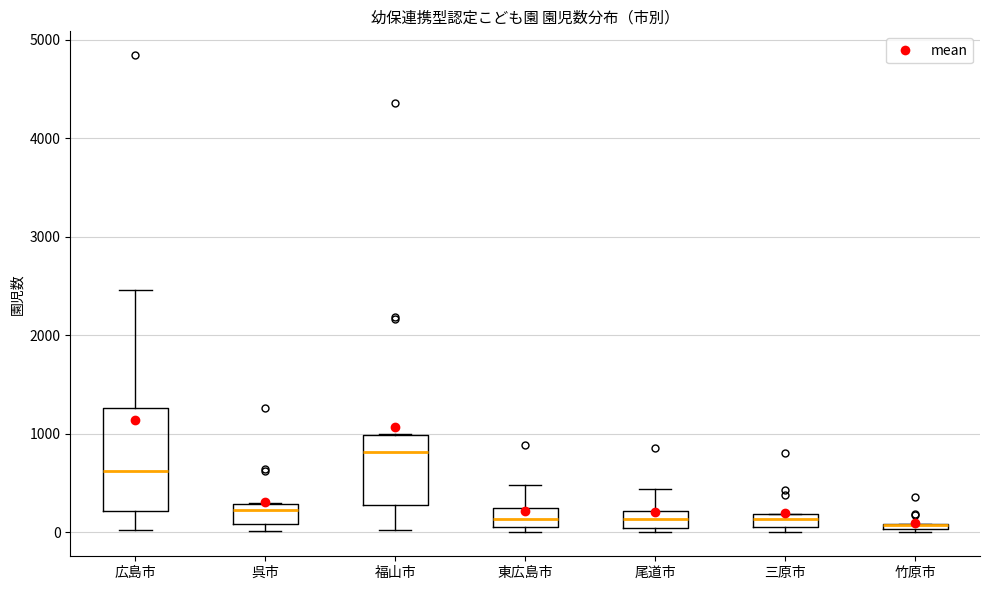

Where does the lower whisker of the box for 福山市 end on the y-axis? The values are not printed on the chart, so give them approximately, as read against the axis.

0